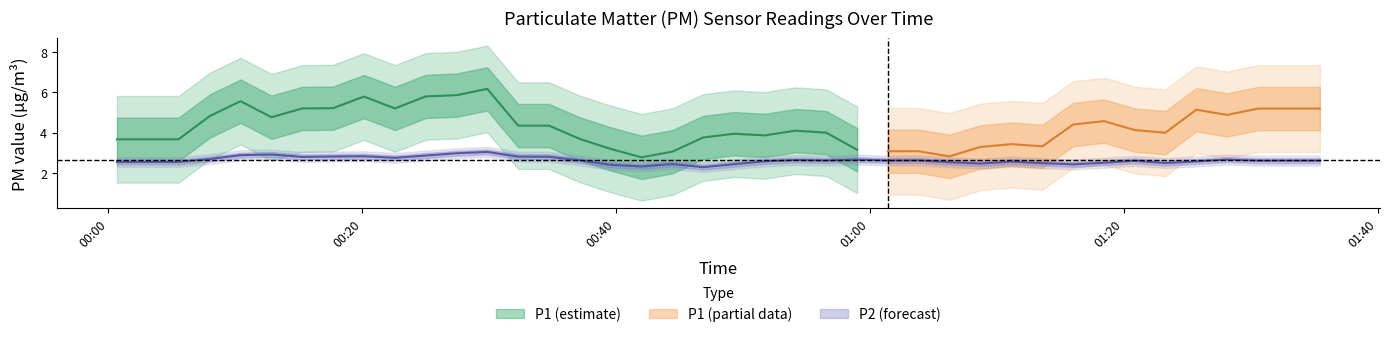

What is the highest value of the P2 series?

3.3